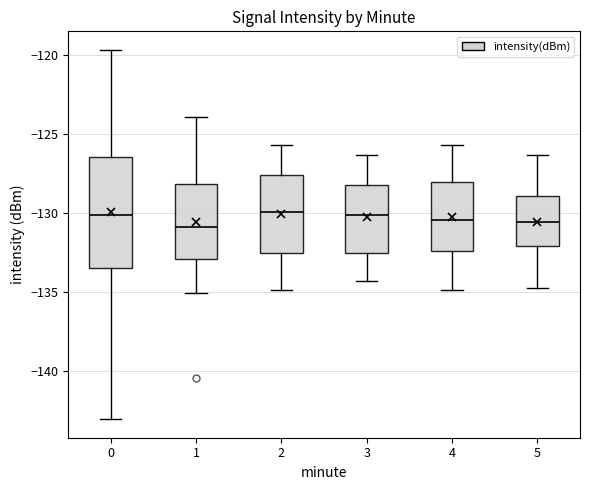

Reading left to right, read every box against the y-axis: the position of its median line, the range the box covers, and the ends of its whiskers. The values are not printed on the chart, so give them approximately, as read against the axis.

0: median -130.0, box -133.5 to -126.5, whiskers -143.0 to -119.5
1: median -131.0, box -133.0 to -128.0, whiskers -135.0 to -124.0
2: median -130.0, box -132.5 to -127.5, whiskers -135.0 to -125.5
3: median -130.0, box -132.5 to -128.0, whiskers -134.5 to -126.5
4: median -130.5, box -132.5 to -128.0, whiskers -135.0 to -125.5
5: median -130.5, box -132.0 to -129.0, whiskers -135.0 to -126.5